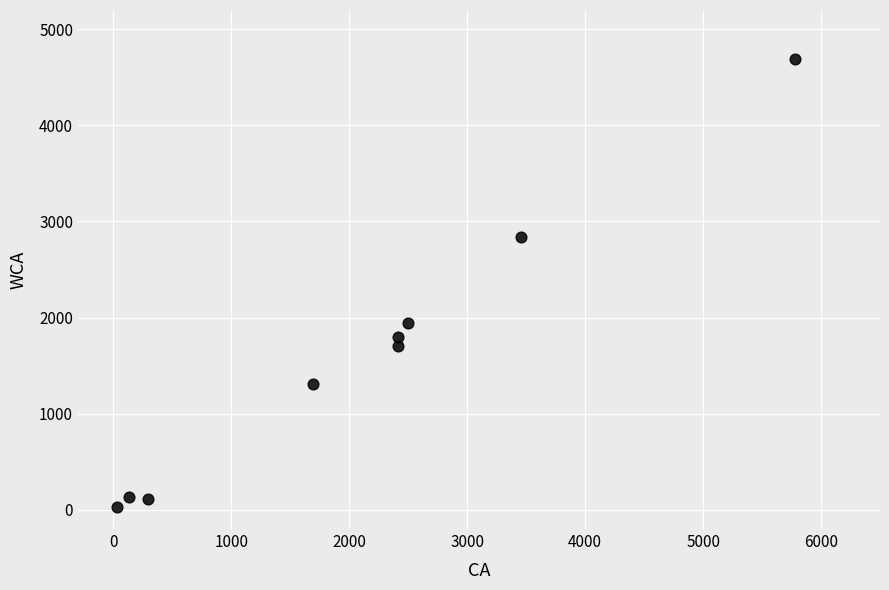

What Y value in the scatter plot is closest to 2356?

1942